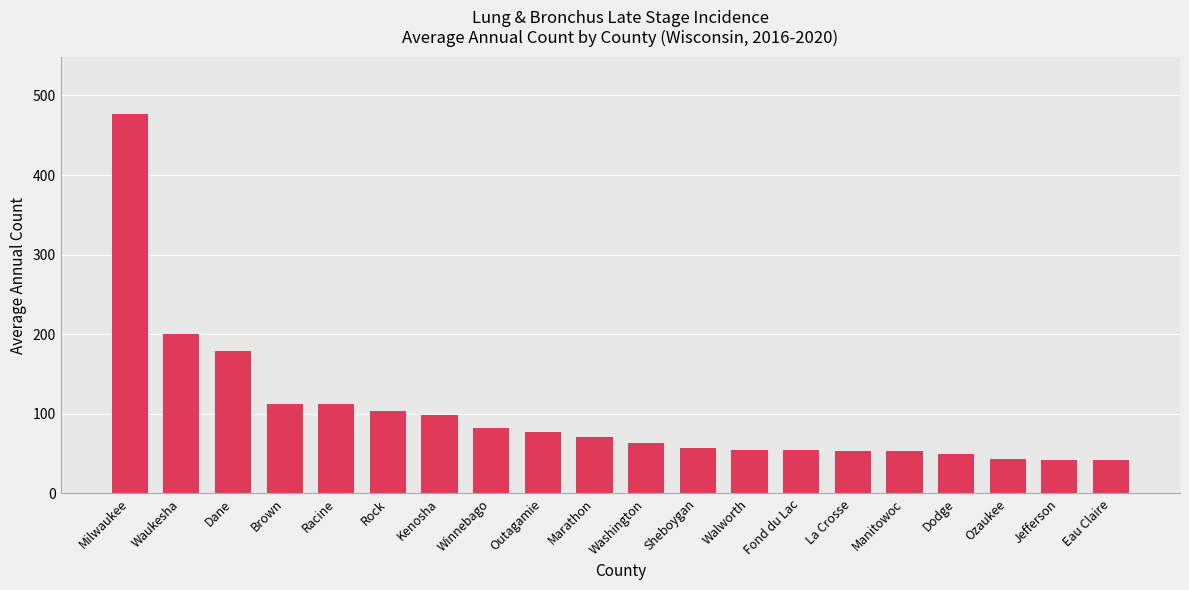

What is the value of the 5th bar from the left?

112